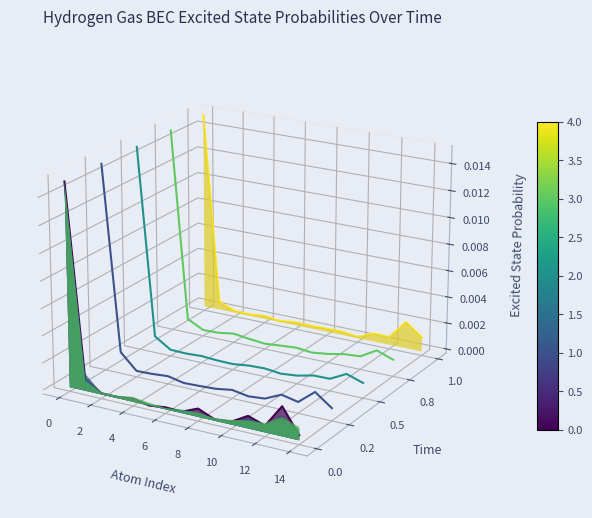

Where is the first local maximum?

8